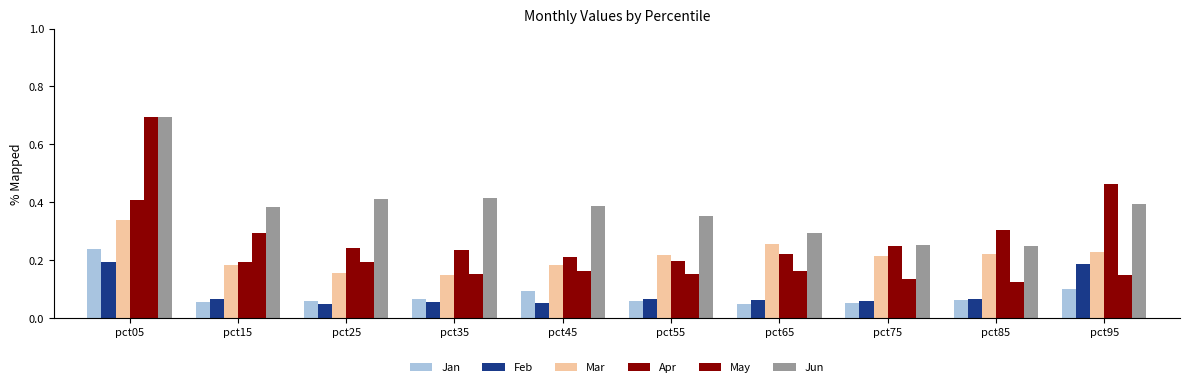

Are the bars grouped side by side (vs. stacked)?

Yes